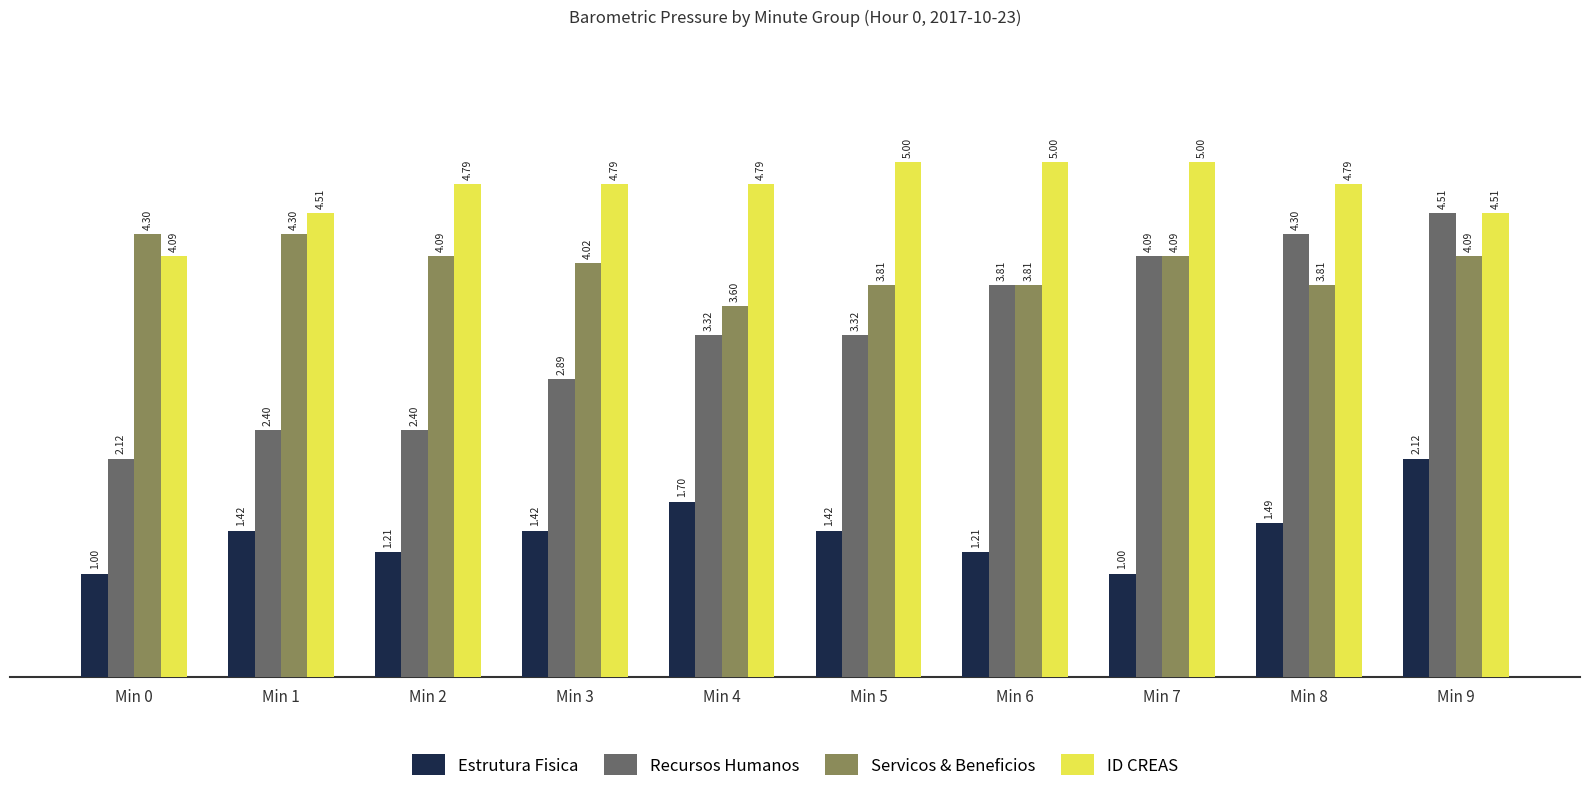

What is the lowest value of the Estrutura Fisica series?

1.0